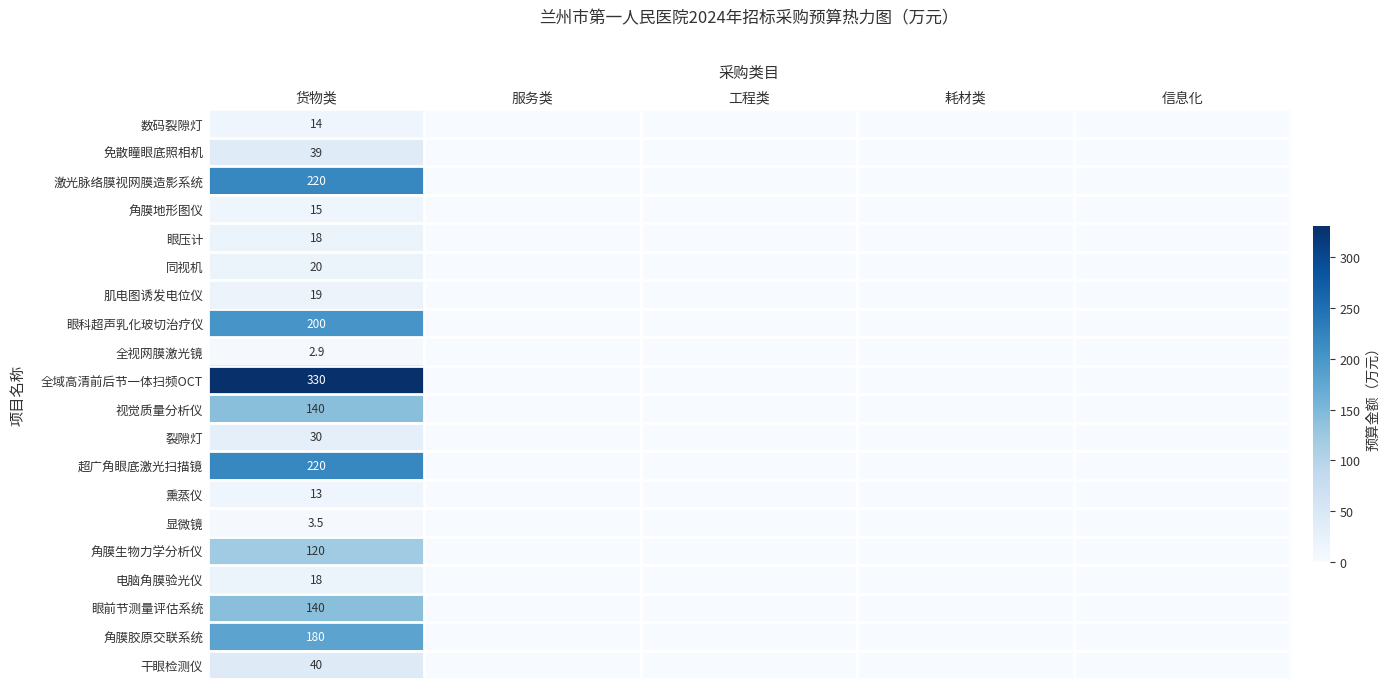

True or false: 显微镜 has a value of 3.5 at 货物类.

True